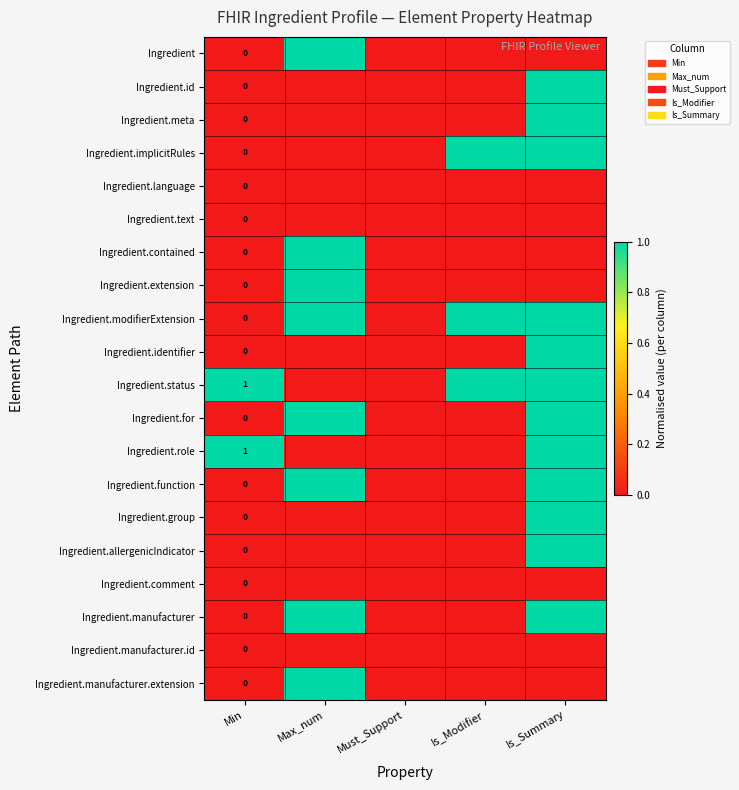

The Ingredient.role series shows 1 at Min. True or false?

True